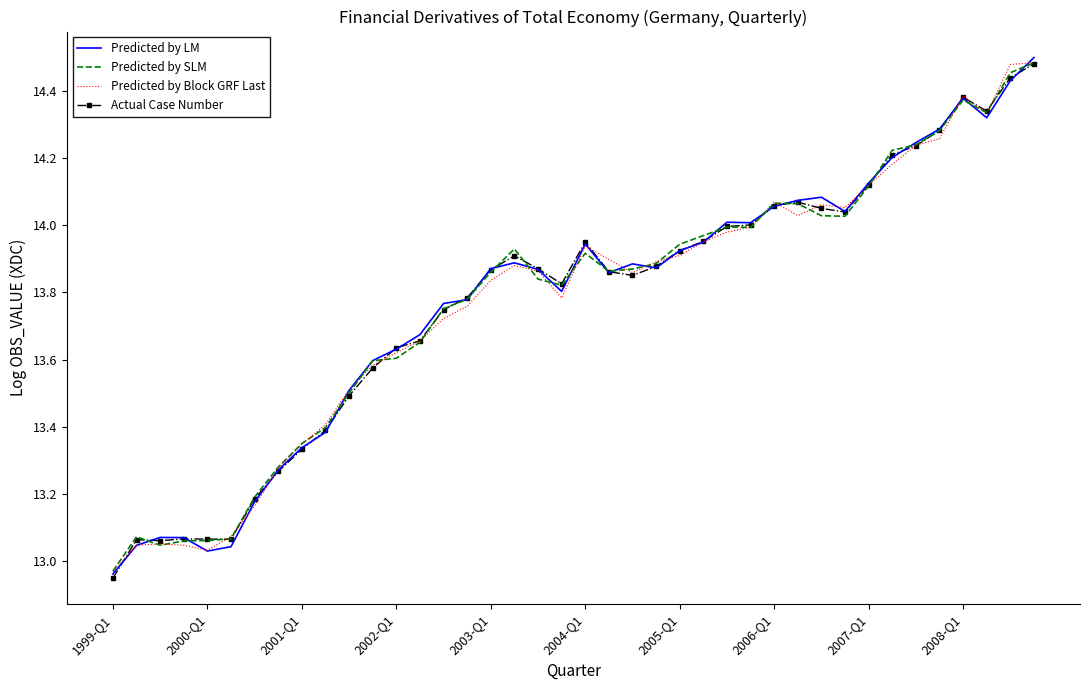

What are all the series names shown in the legend?

Predicted by LM, Predicted by SLM, Predicted by Block GRF Last, Actual Case Number